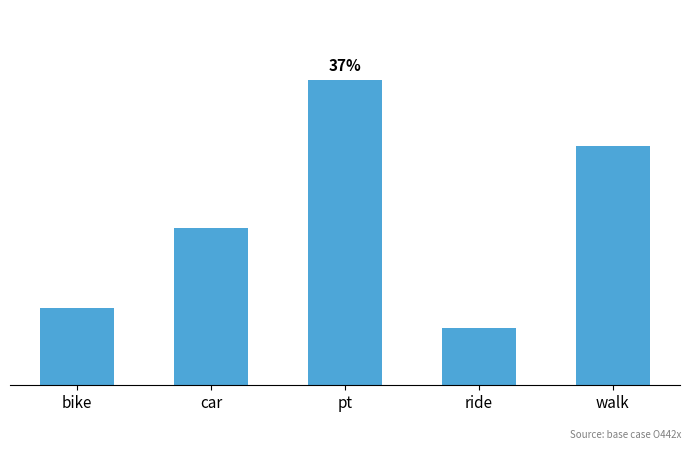

Reading left to right, transcribe all the data shown in this chart.

0.1	0.2	0.4	0.1	0.3